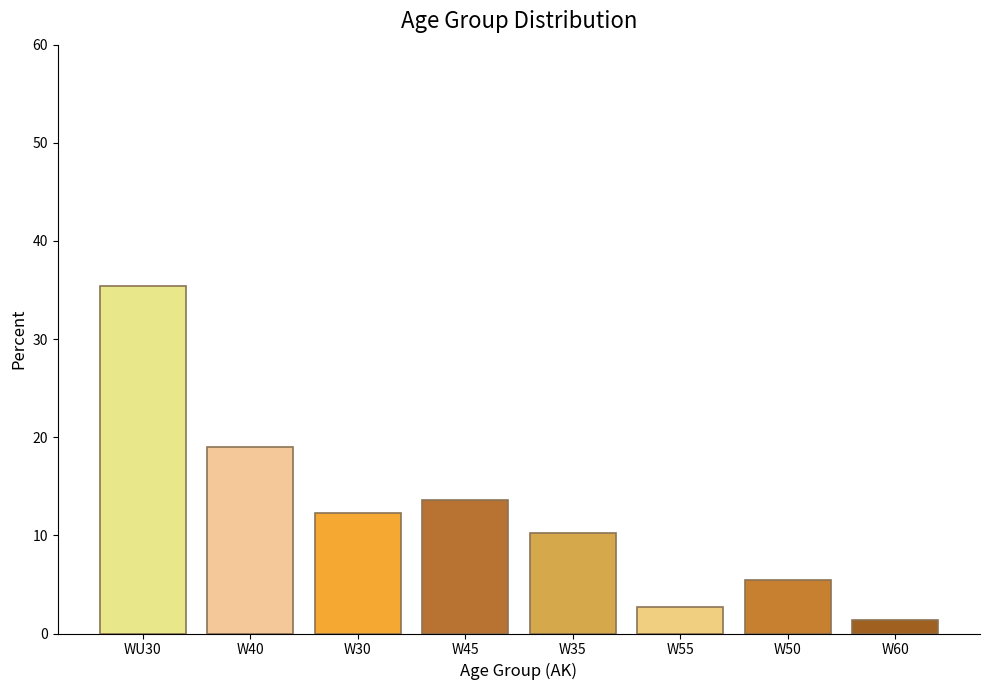

Reading right to left, list all the values displayed in this chart.

W60=1.4	W50=5.4	W55=2.7	W35=10.2	W45=13.6	W30=12.2	W40=19.0	WU30=35.4